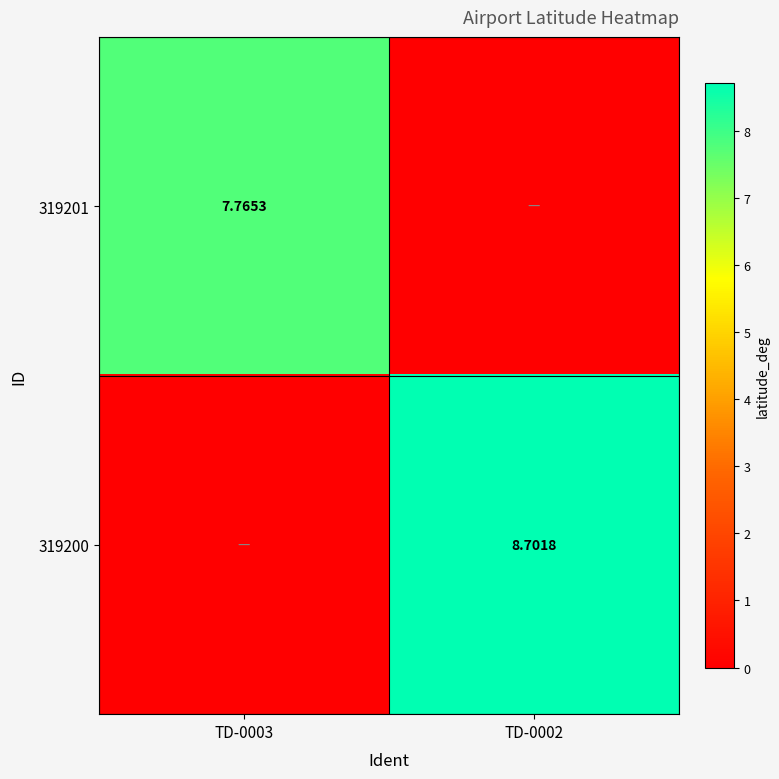

Rank the series by their average value, from highest to lowest.

319200, 319201